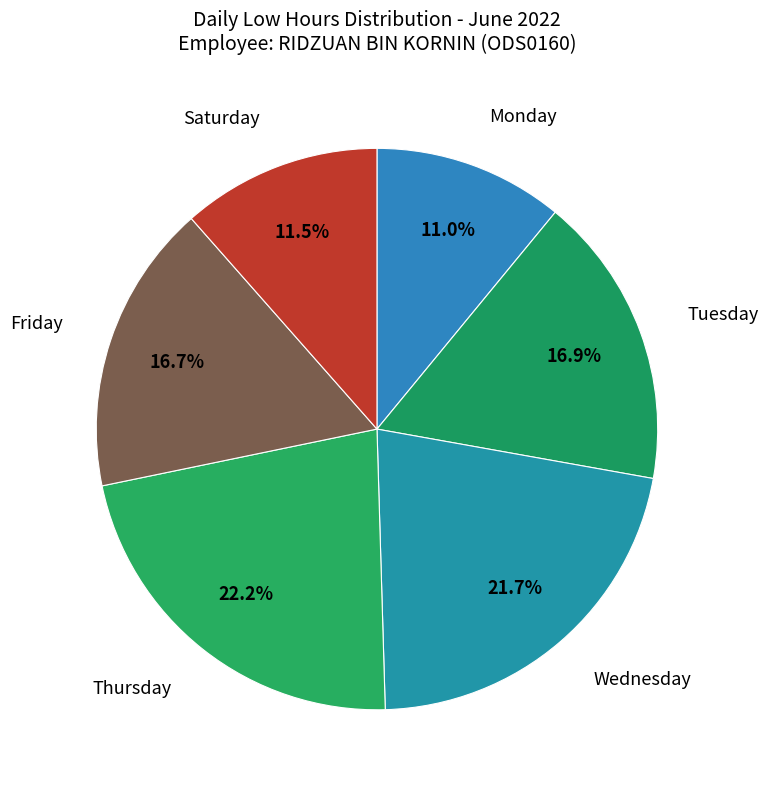

How many segments does this pie chart have?

6